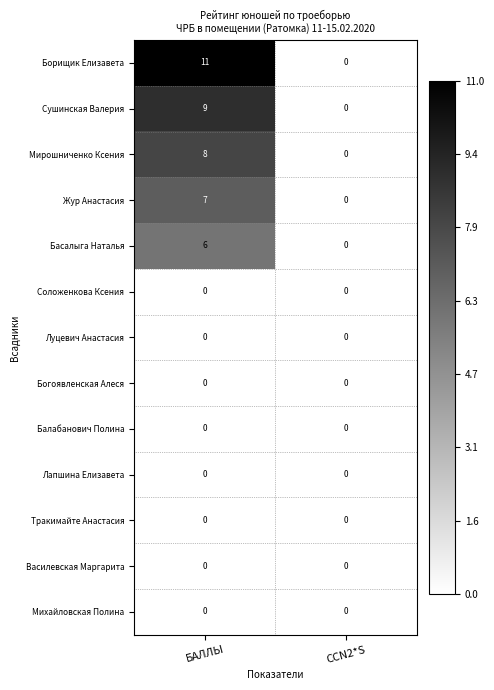

Which series has the widest spread of values?

Борищик Елизавета